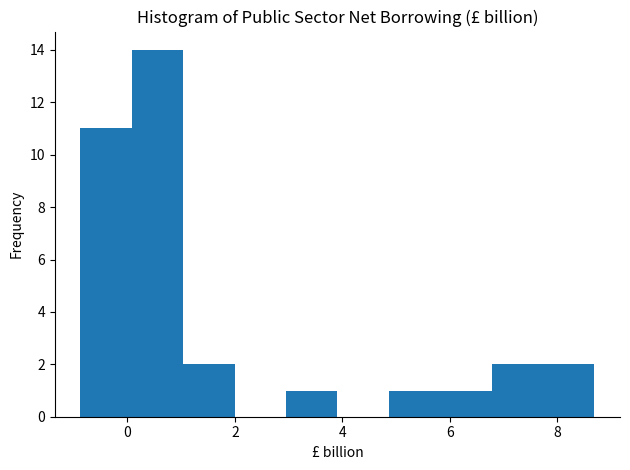

How tall is the bar that spans -0.8 to 0.0 on the x-axis? Neither the bar edges nor the heights are printed on the chart, so give them approximately, as read against the axes.

11